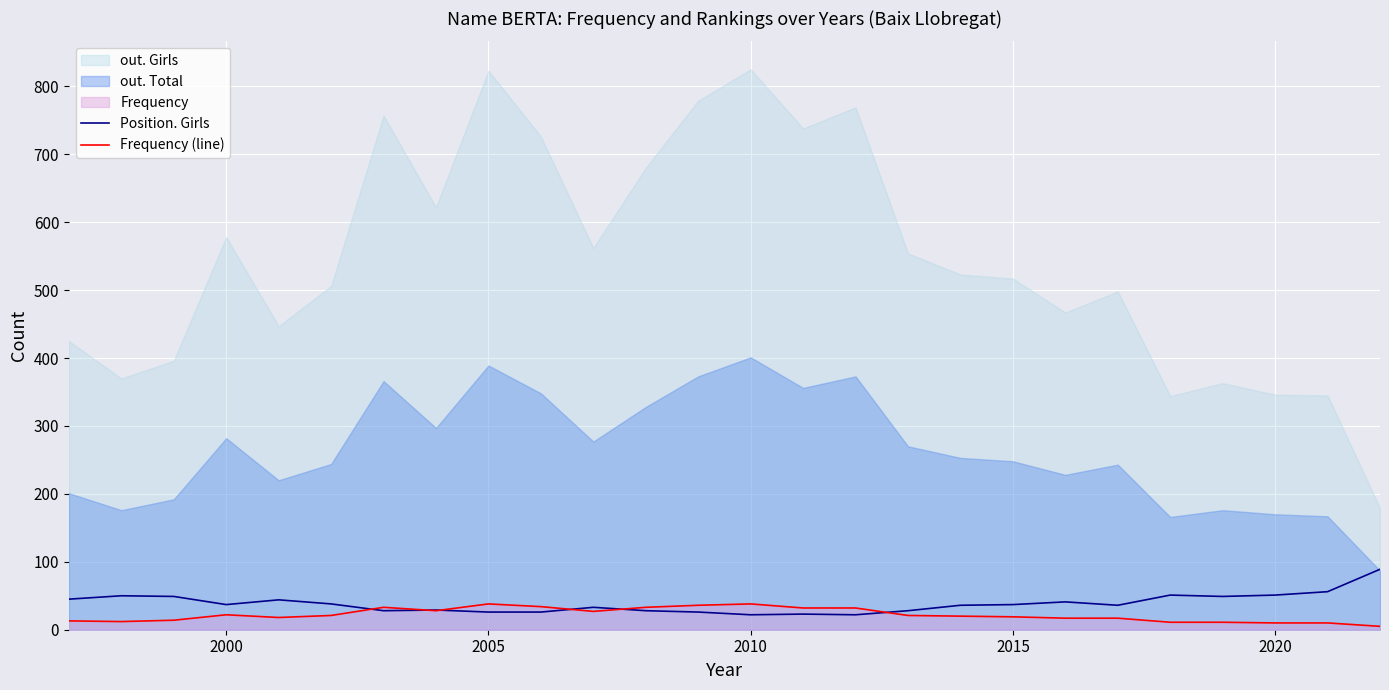

What is the sum of all Frequency (line) values?

572